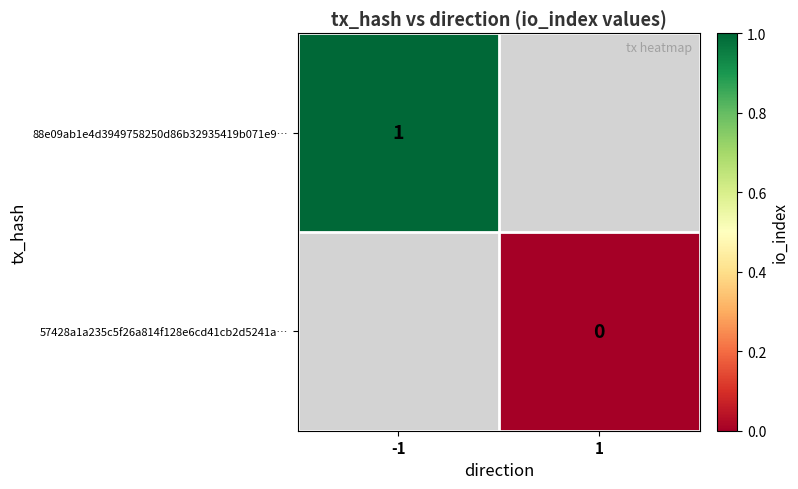

The value of 88e09ab1e4d3949758250d86b32935419b071e9… at -1 is 1. True or false?

True